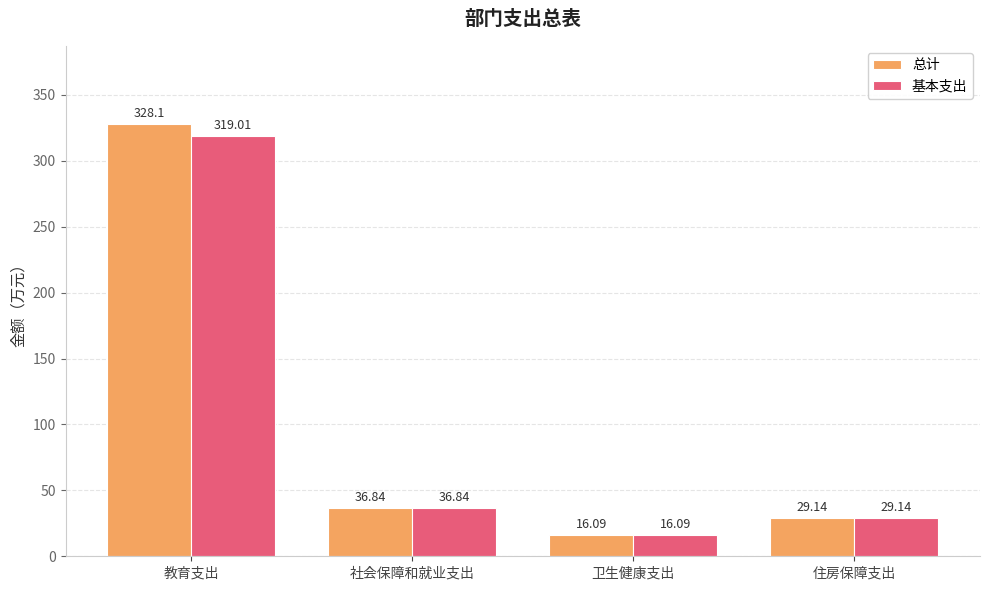

What is the maximum value shown in the chart?

328.1